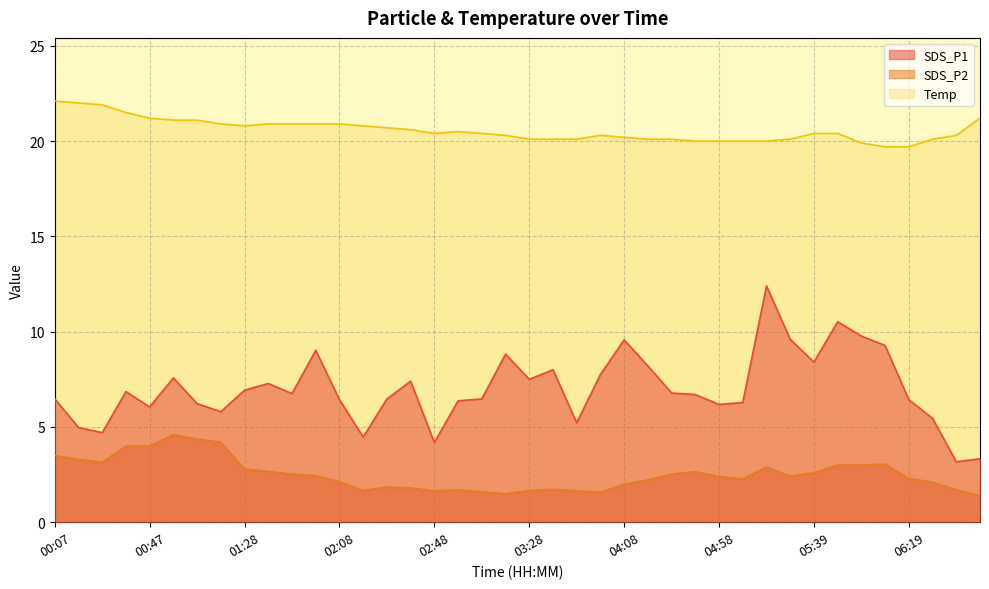

True or false: SDS_P1 and Temp cross at least once.

False